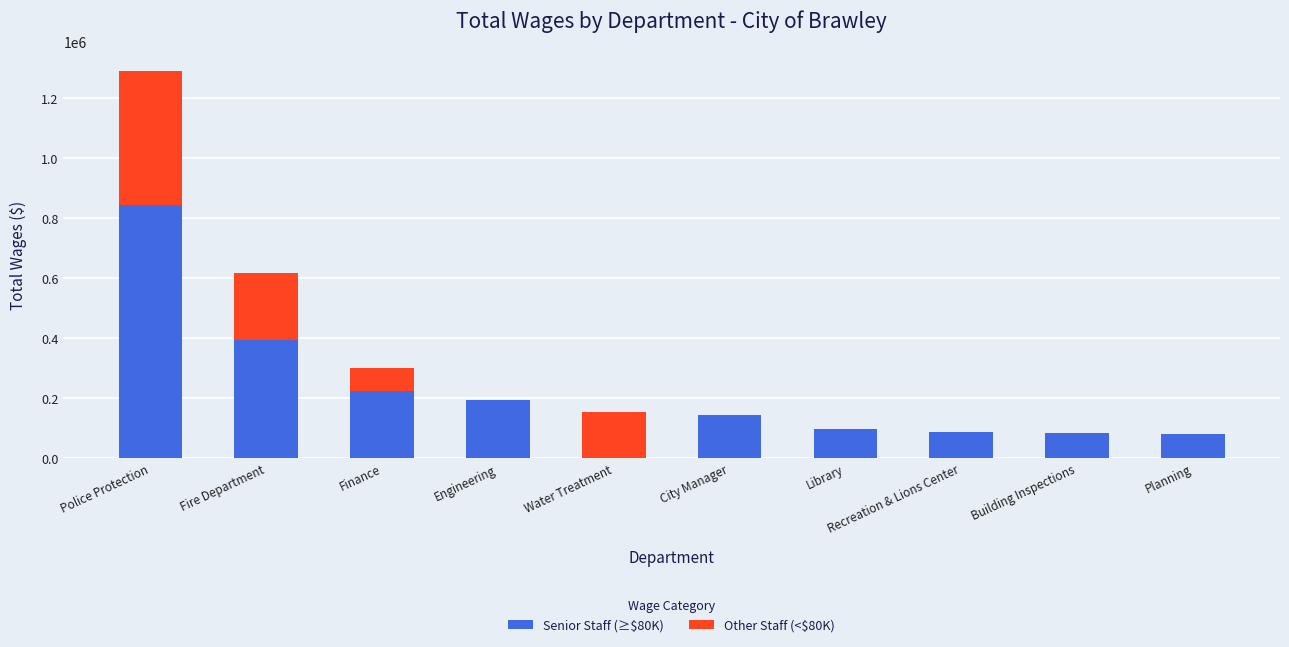

The value of Senior Staff (≥$80K) at Water Treatment is -546979. True or false?

False